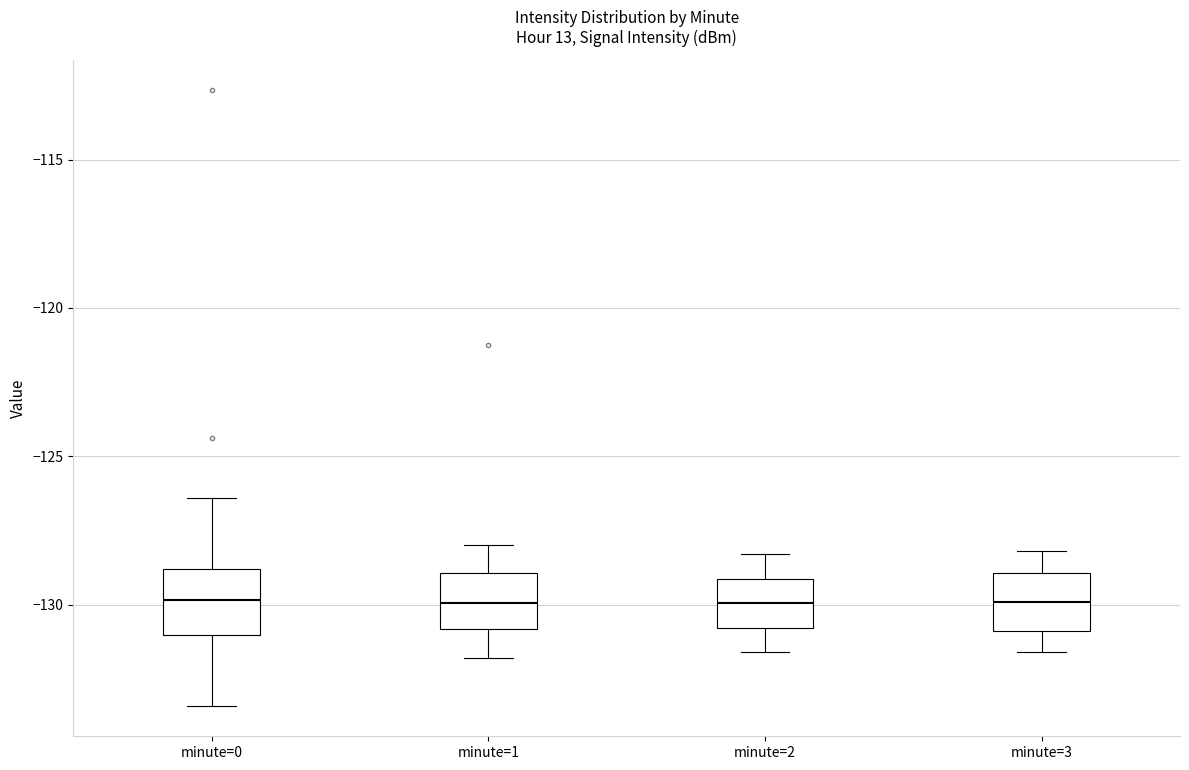

Reading left to right, read every box against the y-axis: the position of its median line, the range the box covers, and the ends of its whiskers. The values are not printed on the chart, so give them approximately, as read against the axis.

minute=0: median -130.0, box -131.0 to -129.0, whiskers -133.5 to -126.5
minute=1: median -130.0, box -131.0 to -129.0, whiskers -132.0 to -128.0
minute=2: median -130.0, box -131.0 to -129.0, whiskers -131.5 to -128.5
minute=3: median -130.0, box -131.0 to -129.0, whiskers -131.5 to -128.0